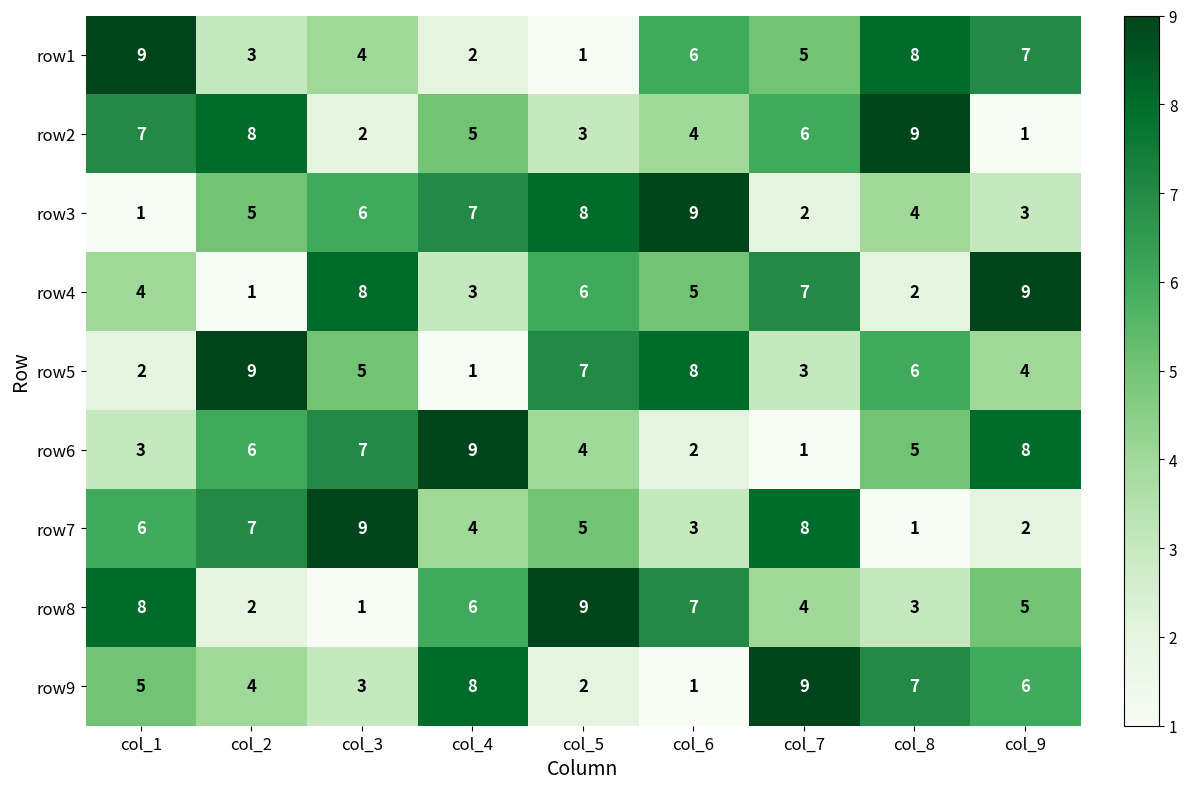

The row1 series shows 1 at col_4. True or false?

False